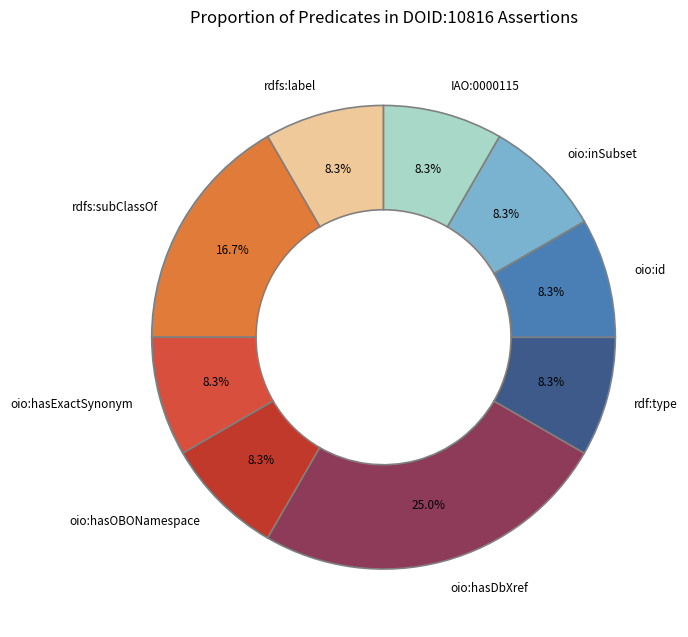

To the nearest percent, what is the average slice percentage?

11%